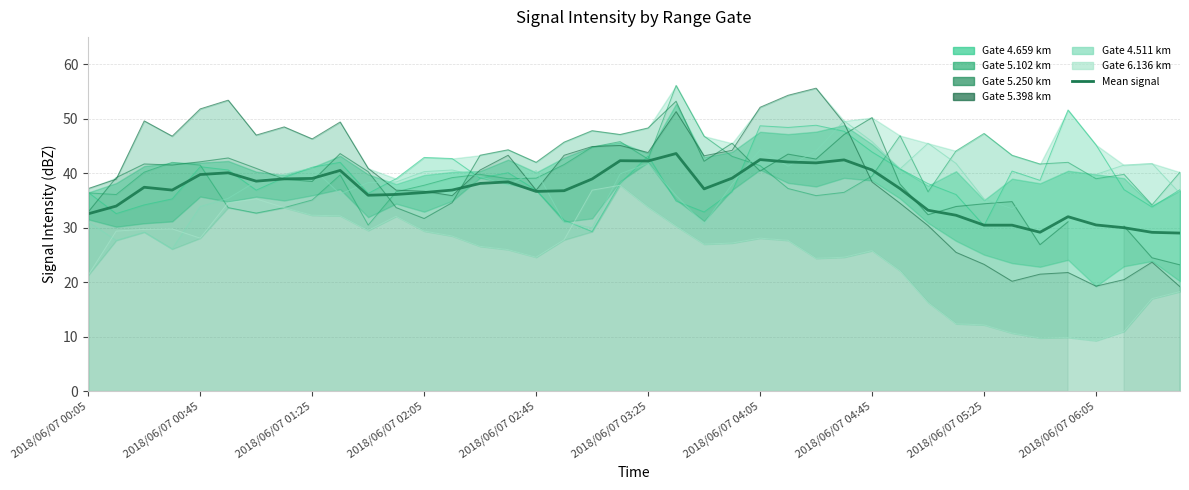

What is the difference between the maximum and minimum values?

14.6